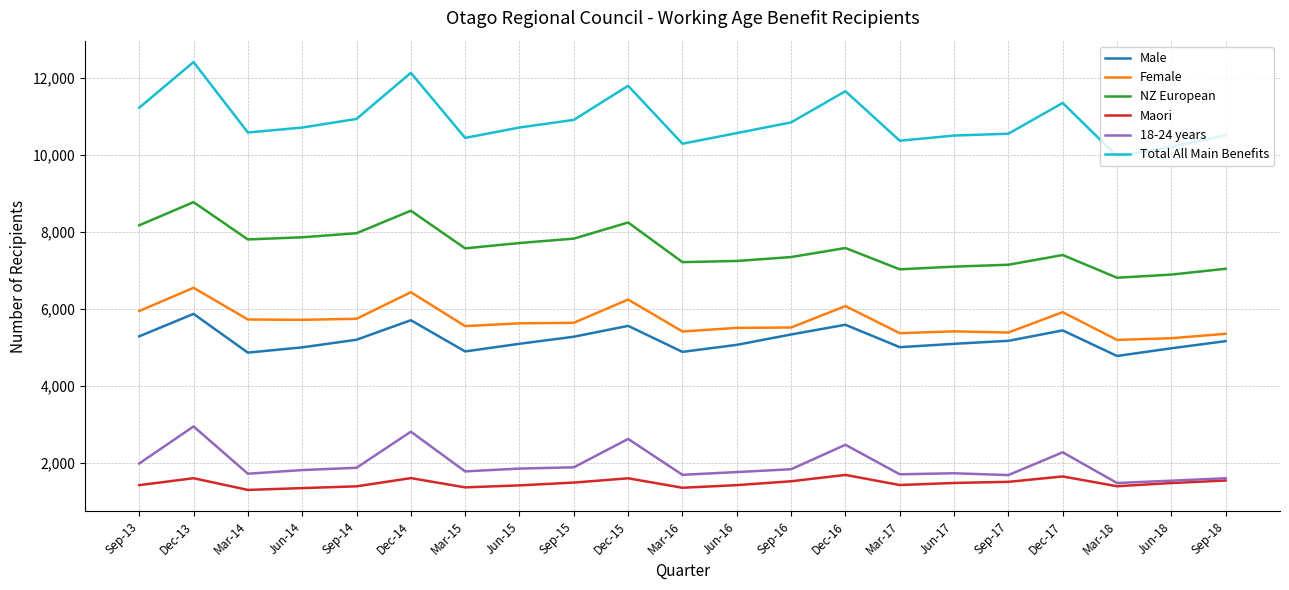

What is the average value of the 18-24 years series?

1951